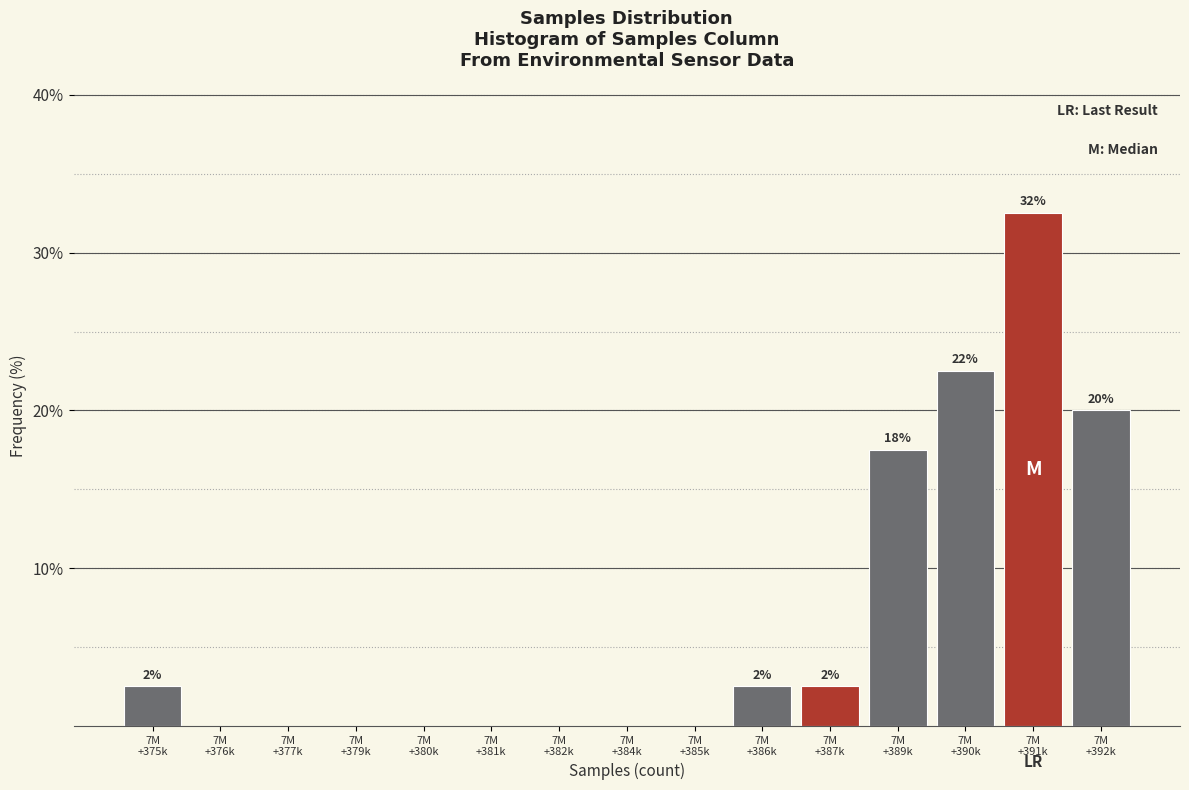

What is the sum of all values?

100.0